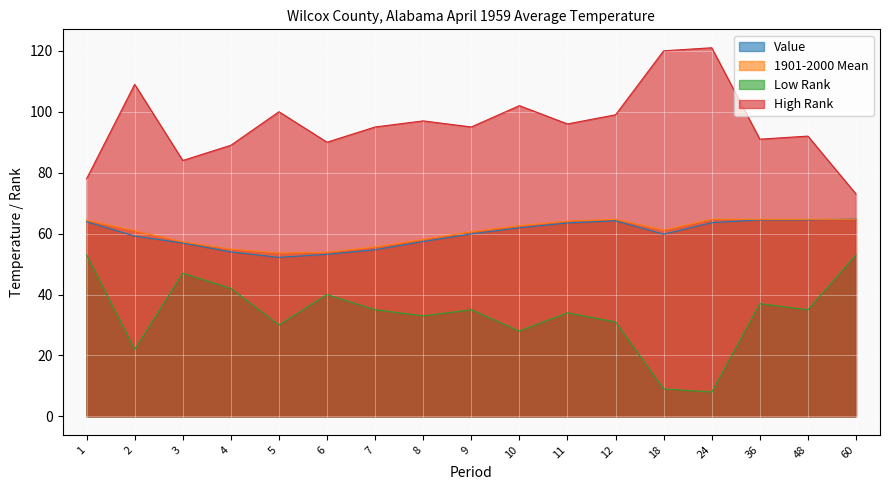

At which category does 1901-2000 Mean reach its first local peak?

12